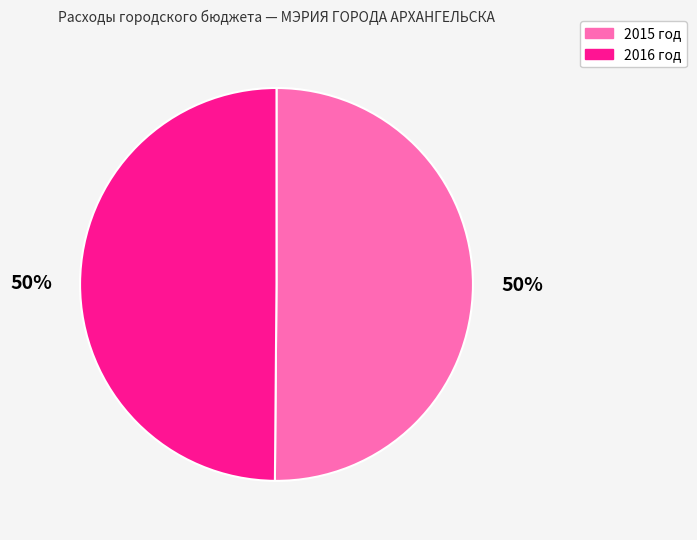

What is the ratio of the value at 2016 год to the value at 2015 год?

1.0